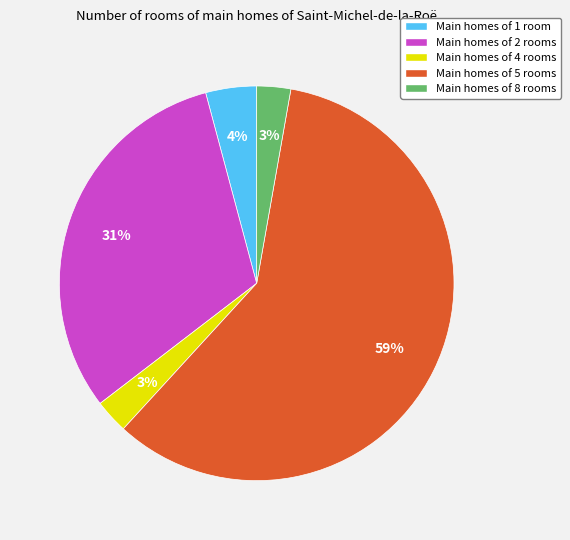

Count the number of slices in the pie.

5